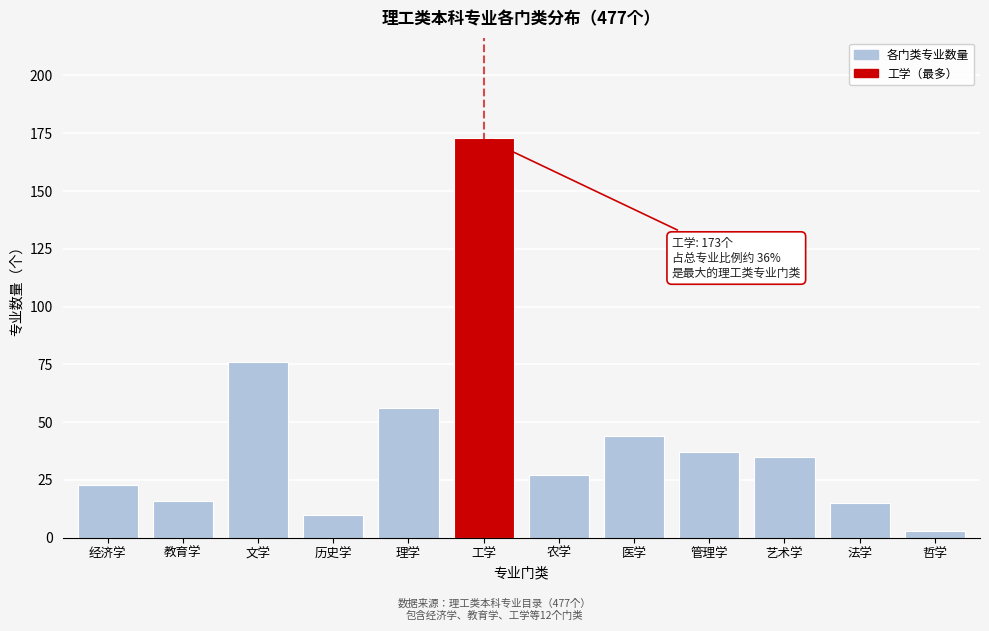

Reading left to right, list all the values displayed in this chart.

23	16	76	10	56	173	27	44	37	35	15	3